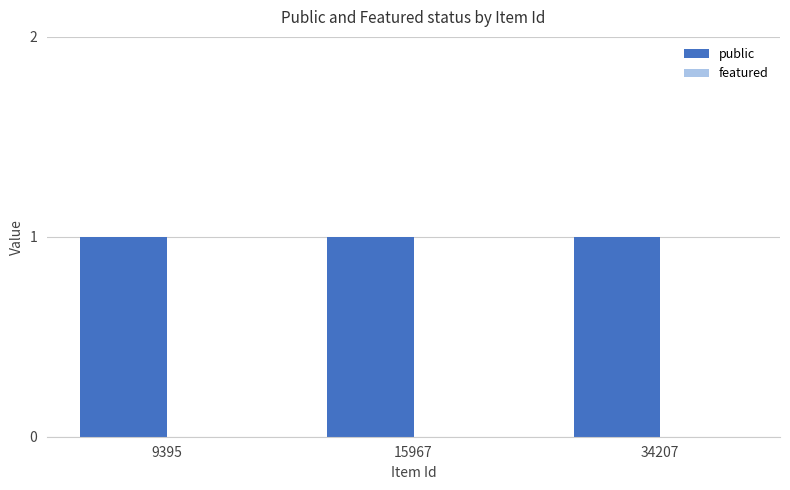

At 9395, list the series in order from smallest to largest.

featured, public